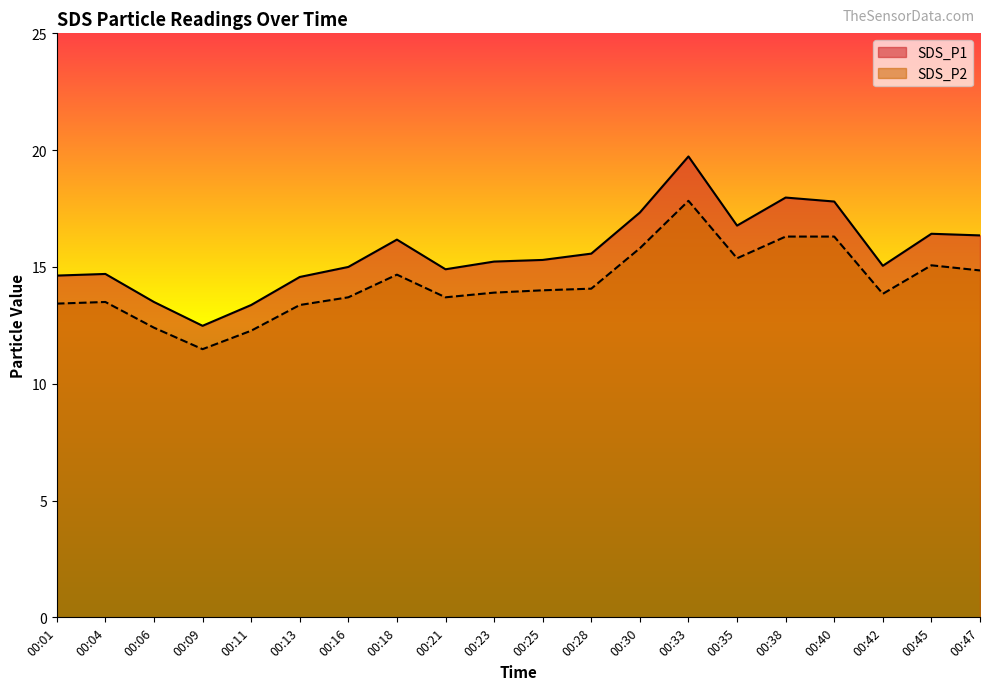

Does the chart have visible grid lines?

No